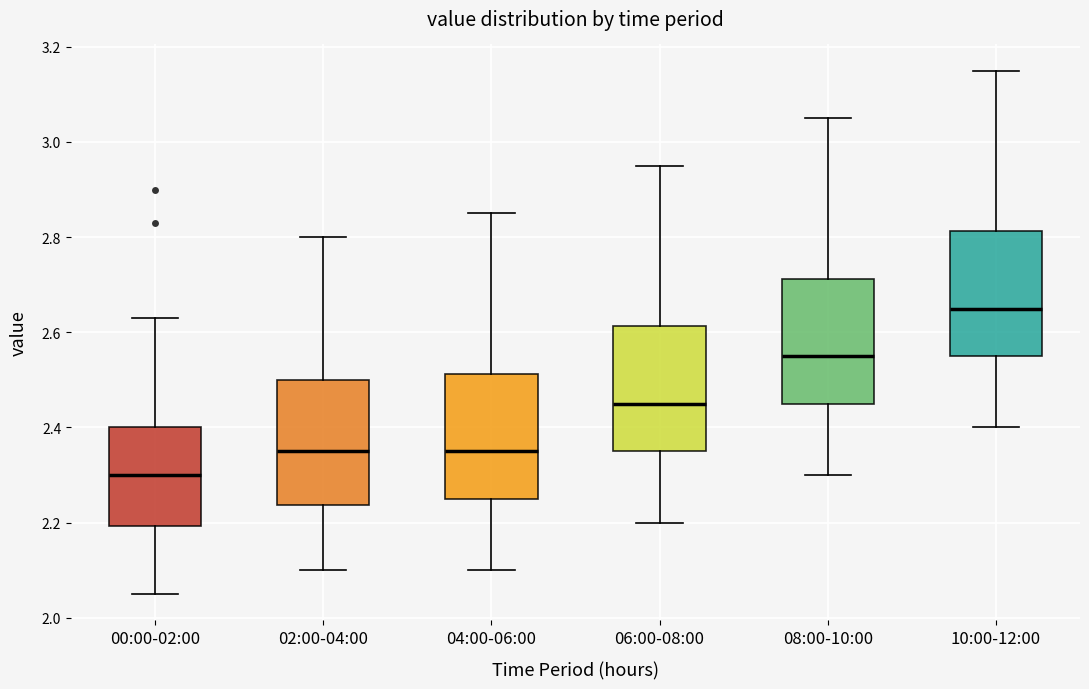

Reading left to right, read every box against the y-axis: the position of its median line, the range the box covers, and the ends of its whiskers. The values are not printed on the chart, so give them approximately, as read against the axis.

00:00-02:00: median 2.30, box 2.20 to 2.40, whiskers 2.06 to 2.64
02:00-04:00: median 2.36, box 2.24 to 2.50, whiskers 2.10 to 2.80
04:00-06:00: median 2.36, box 2.26 to 2.52, whiskers 2.10 to 2.86
06:00-08:00: median 2.46, box 2.36 to 2.62, whiskers 2.20 to 2.96
08:00-10:00: median 2.56, box 2.46 to 2.72, whiskers 2.30 to 3.06
10:00-12:00: median 2.66, box 2.56 to 2.82, whiskers 2.40 to 3.16